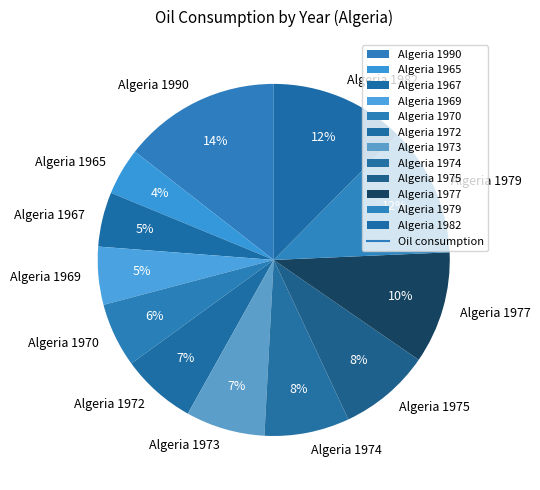

To the nearest percent, what is the difference between the Algeria 1969 and Algeria 1975 slice percentages?

3%